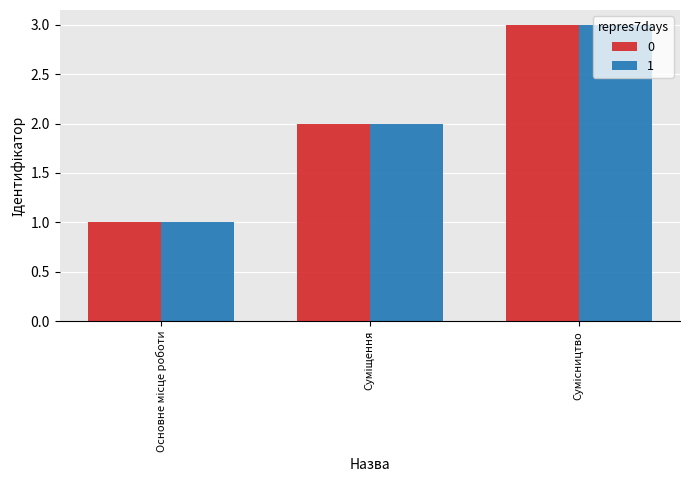

What are all the series names shown in the legend?

0, 1